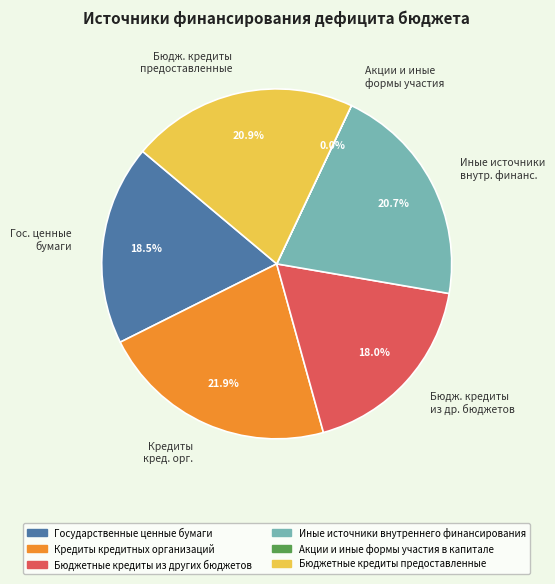

Do Бюдж. кредиты предоставленные and Гос. ценные бумаги together represent more than half of the pie?

No